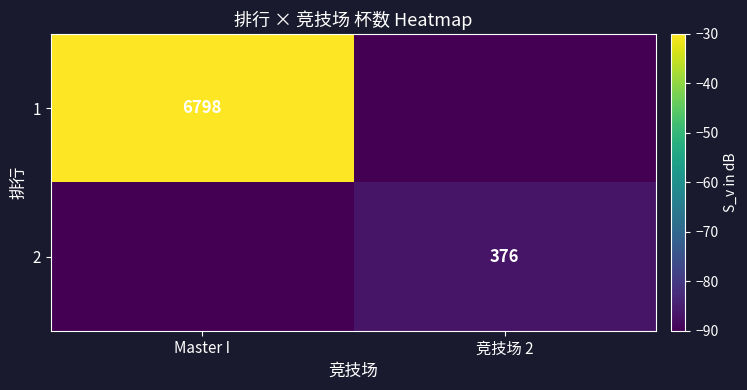

True or false: 2 has a value of 261 at 竞技场 2.

False